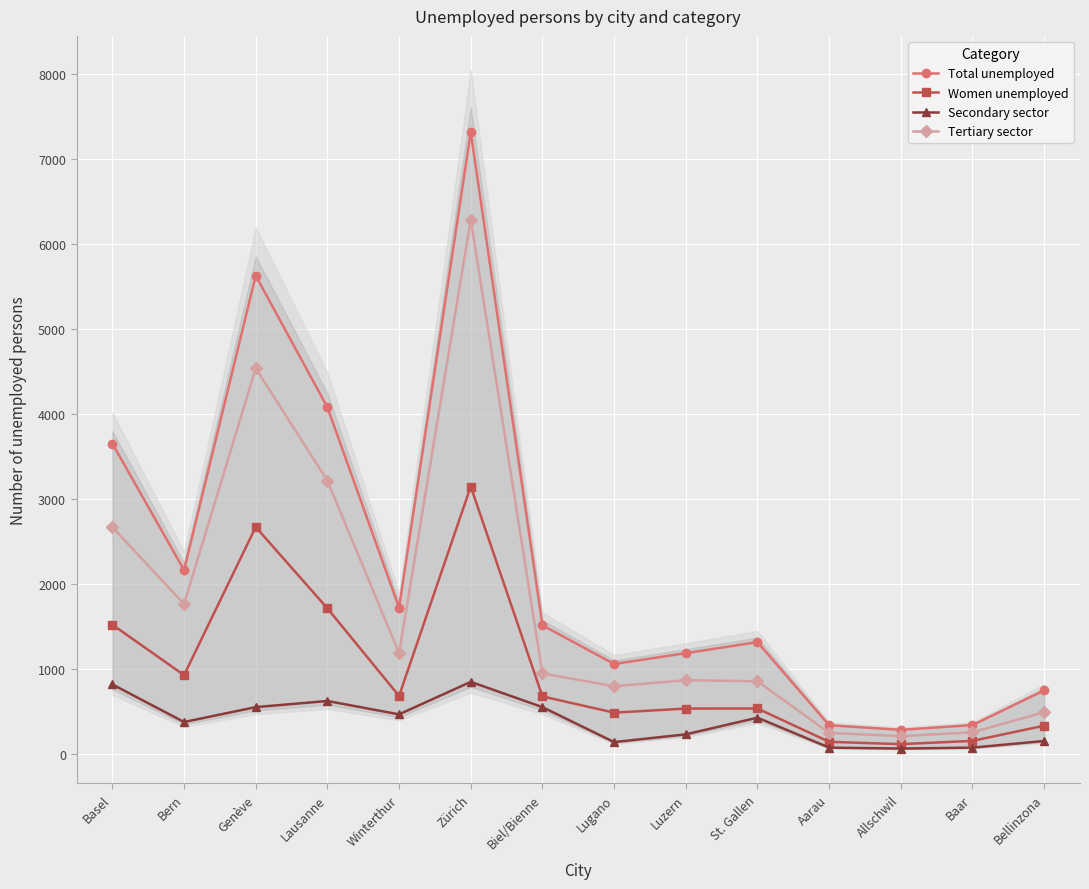

Where is the first local maximum for Secondary sector?

Lausanne